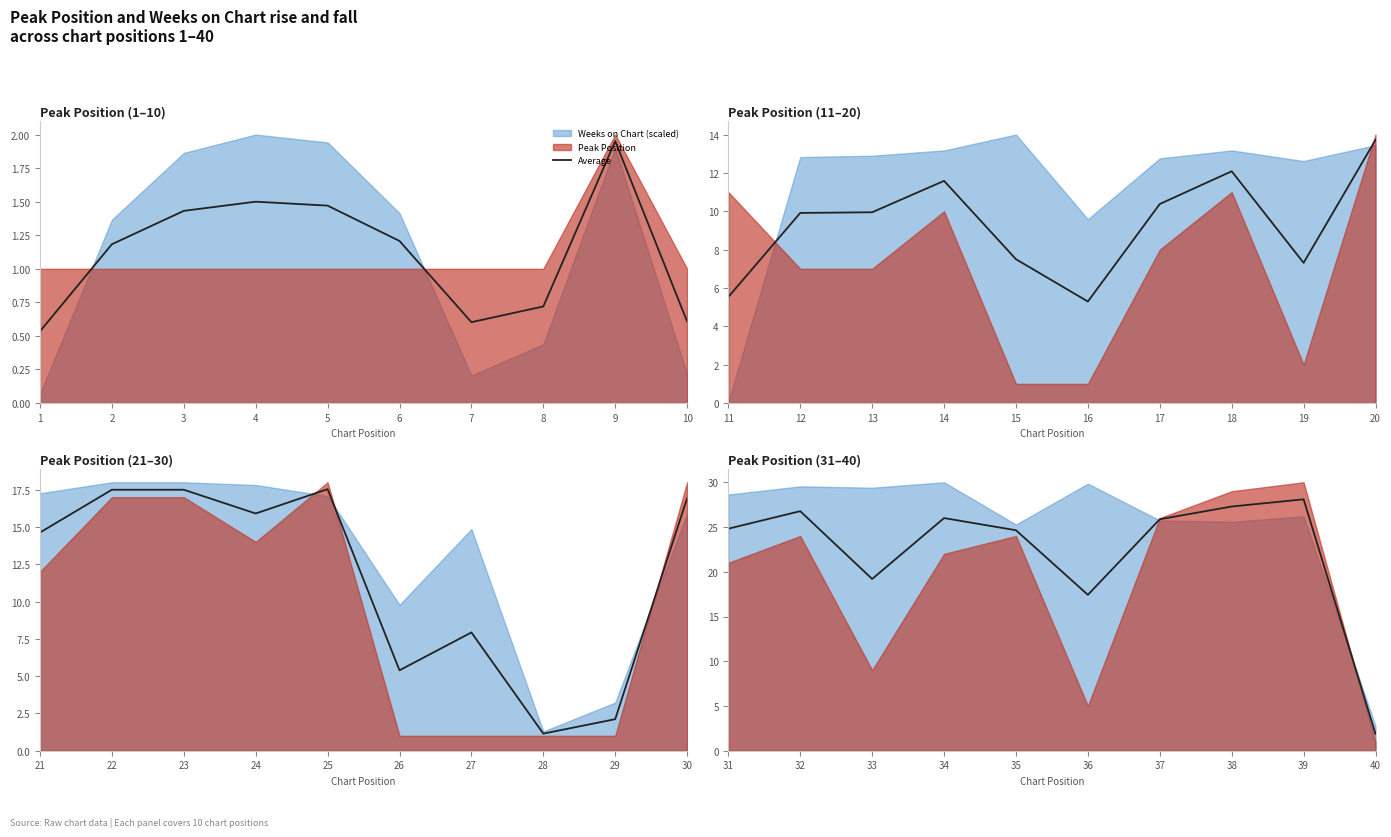

Which has a higher value, 8 or 7?

8